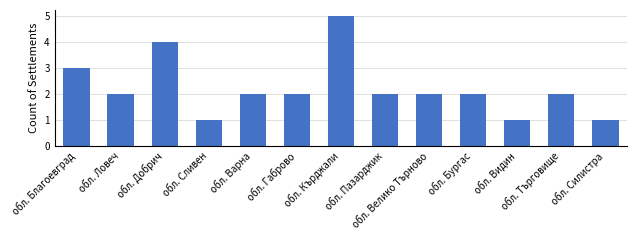

Is it true that the value at обл. Видин is 2?

False